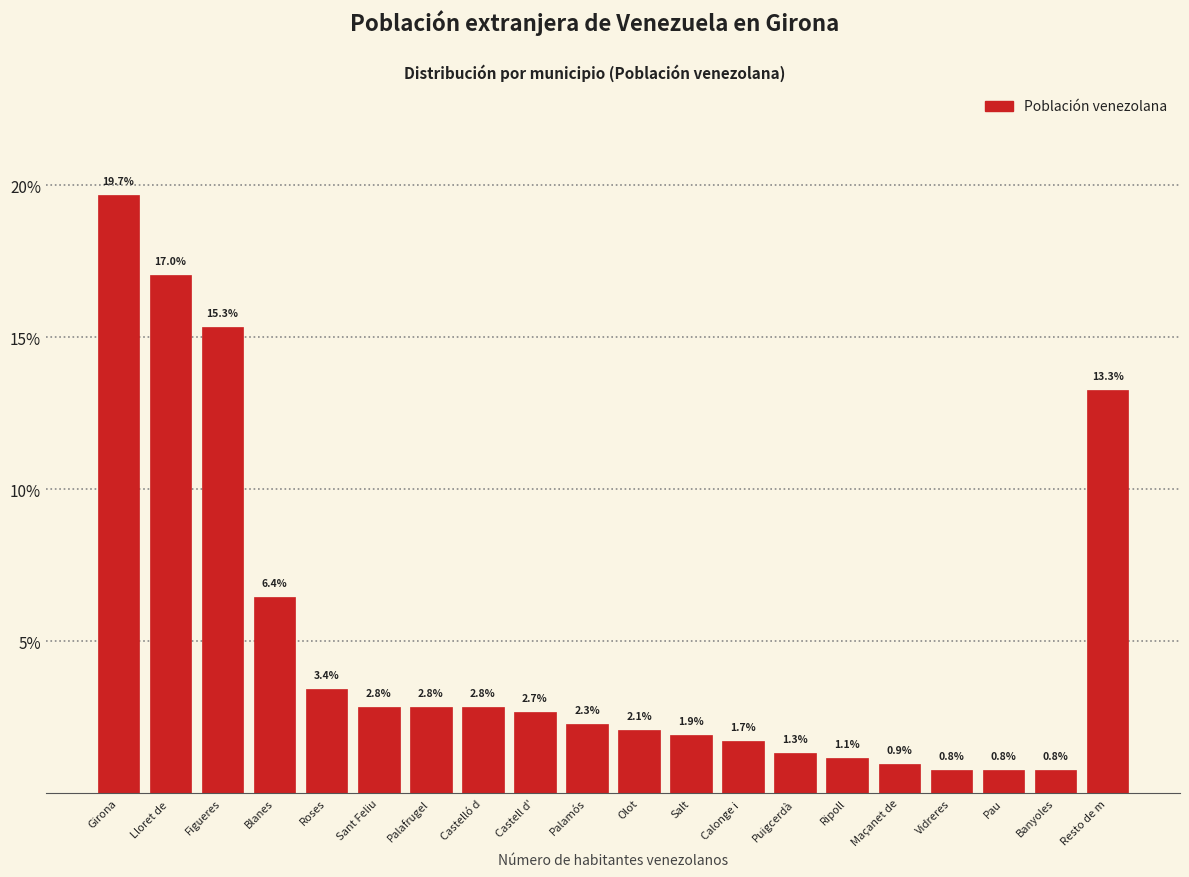

Reading right to left, what are all the values shown in this chart?

Resto de m=13.3	Banyoles=0.8	Pau=0.8	Vidreres=0.8	Maçanet de=0.9	Ripoll=1.1	Puigcerdà=1.3	Calonge i =1.7	Salt=1.9	Olot=2.1	Palamós=2.3	Castell d'=2.7	Castelló d=2.8	Palafrugel=2.8	Sant Feliu=2.8	Roses=3.4	Blanes=6.4	Figueres=15.3	Lloret de =17.0	Girona=19.7